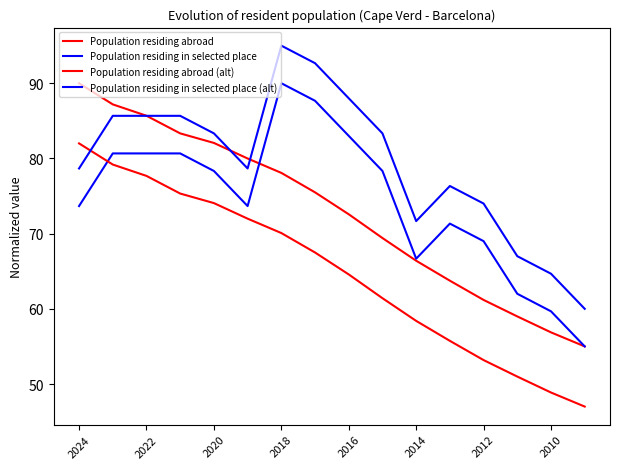

What is the lowest value of the Population residing in selected place (alt) series?

60.0